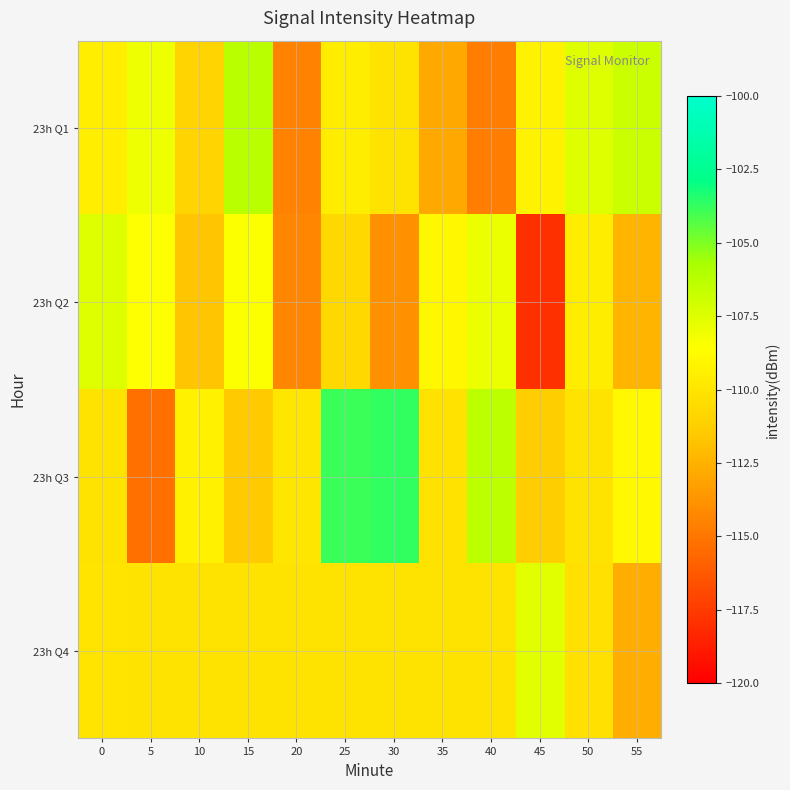

What is the total value across all series at 15?

-436.3